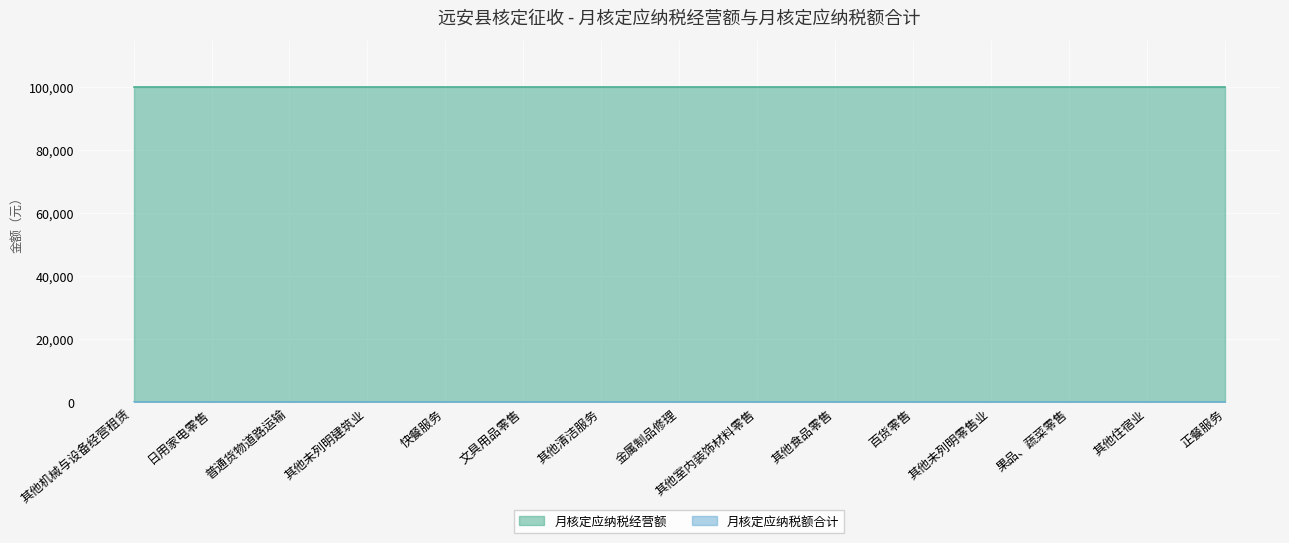

What are all the series names shown in the legend?

月核定应纳税经营额, 月核定应纳税额合计